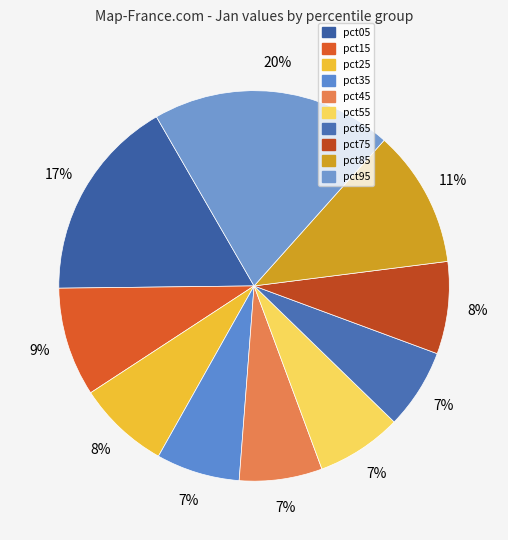

Do pct35 and pct75 together represent more than half of the pie?

No